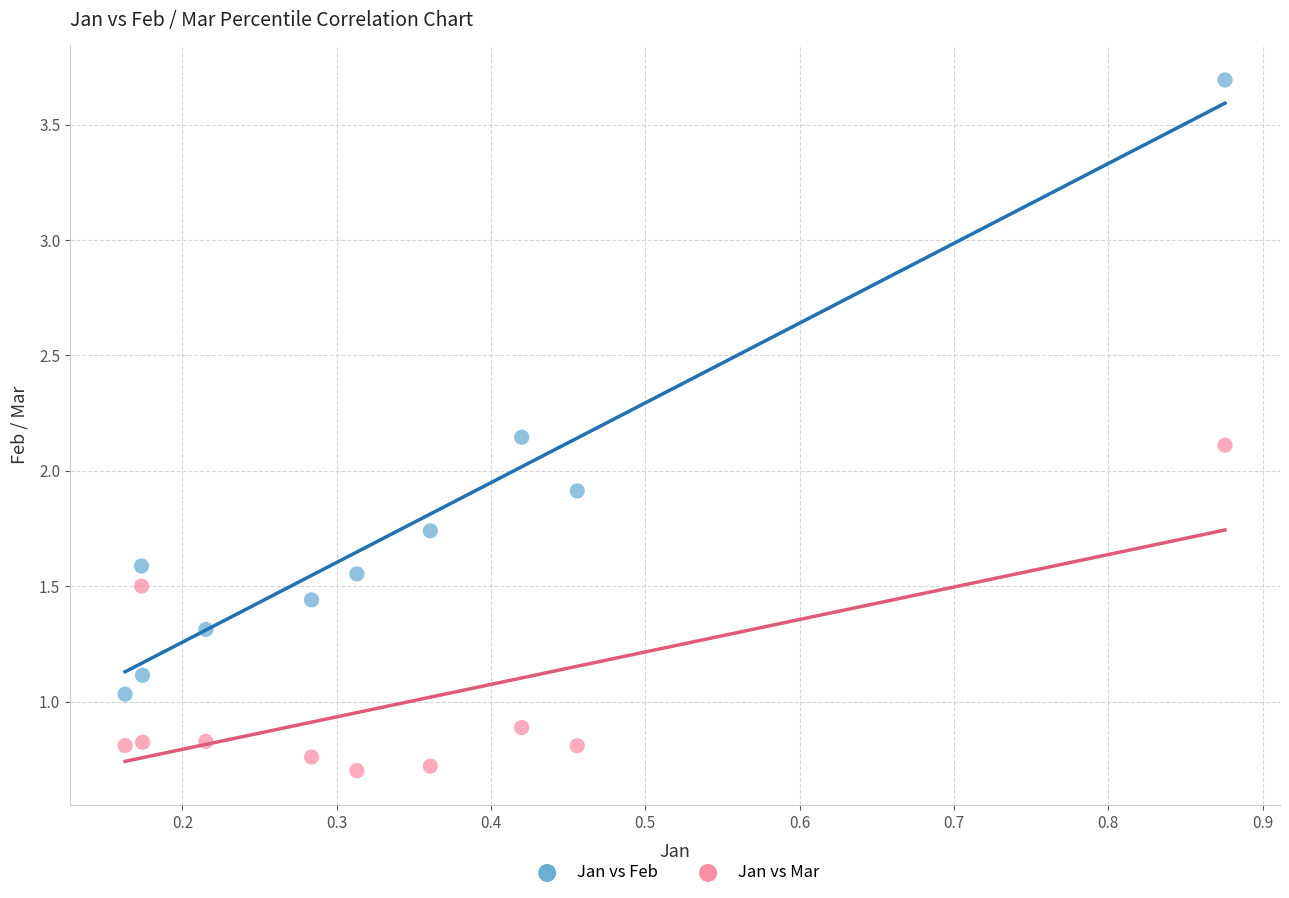

Which series has the widest spread of Y values?

Jan vs Feb